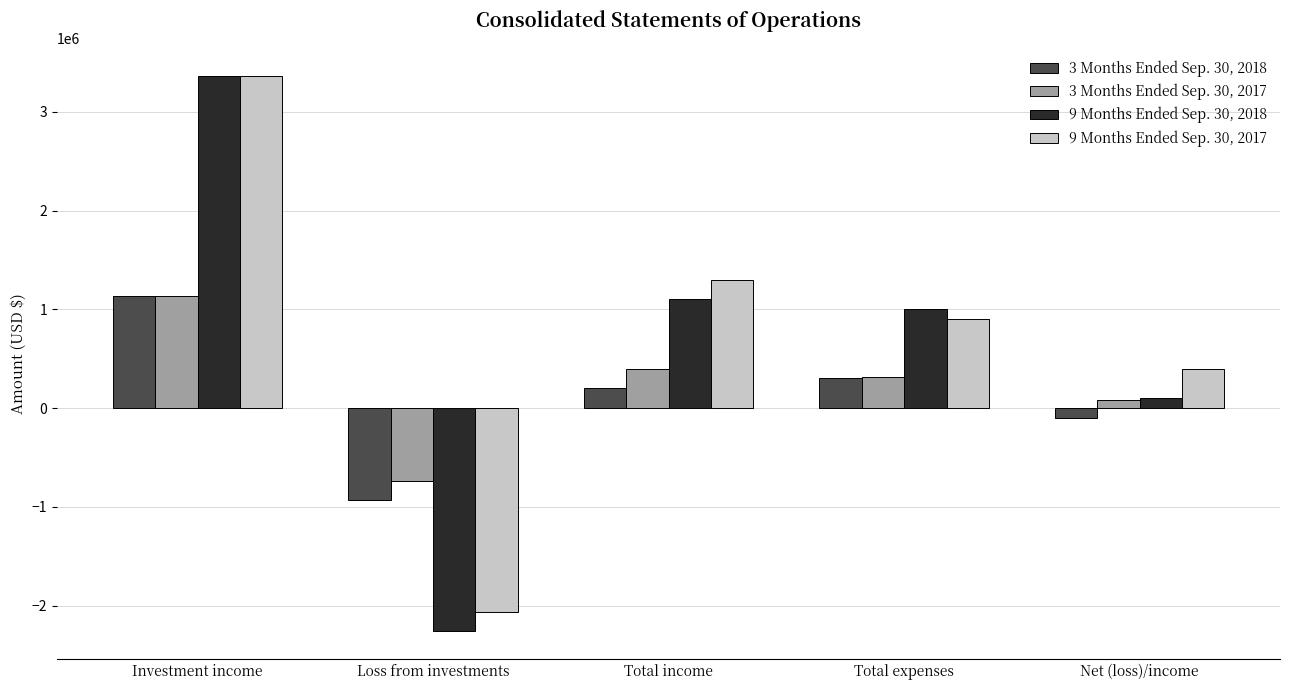

Reading right to left, extract all data points from this chart.

3 Months Ended Sep. 30, 2018: -104553	305342	200789	-933878	1134667
3 Months Ended Sep. 30, 2017: 80583	313082	393665	-741002	1134667
9 Months Ended Sep. 30, 2018: 105800	1000787	1106587	-2260413	3367000
9 Months Ended Sep. 30, 2017: 393294	906827	1300121	-2066879	3367000